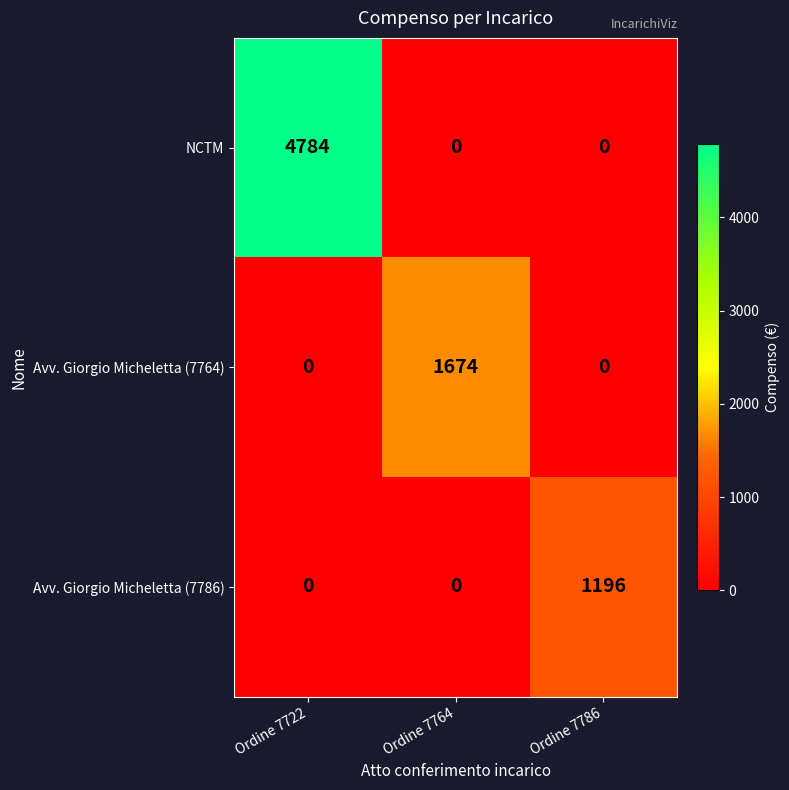

Rank the series by their maximum value, from lowest to highest.

Avv. Giorgio Micheletta (7786), Avv. Giorgio Micheletta (7764), NCTM